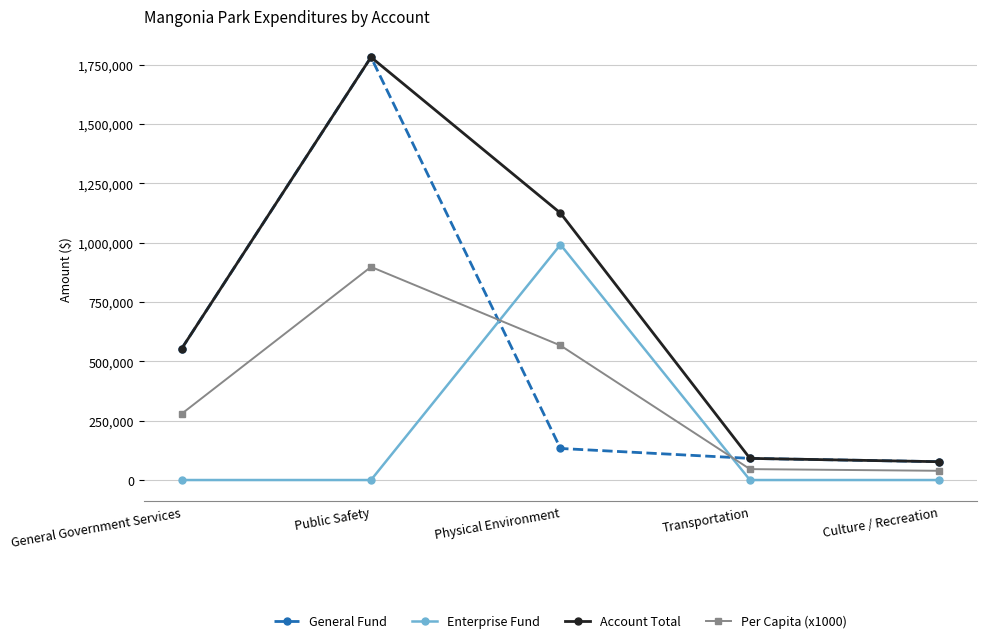

The General Fund series shows 2371481 at Public Safety. True or false?

False